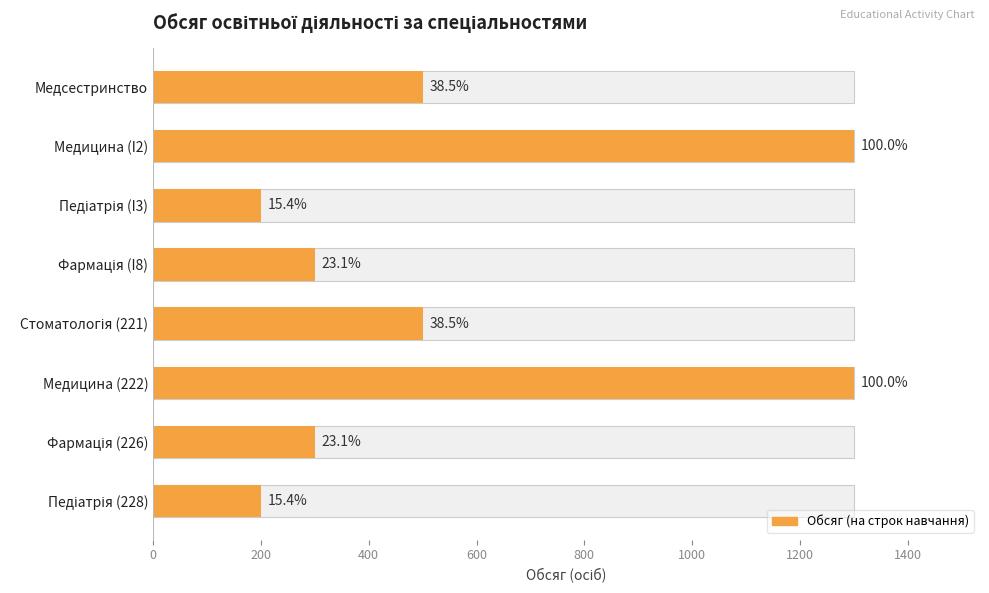

True or false: the data shows 129 at Фармація (I8).

False